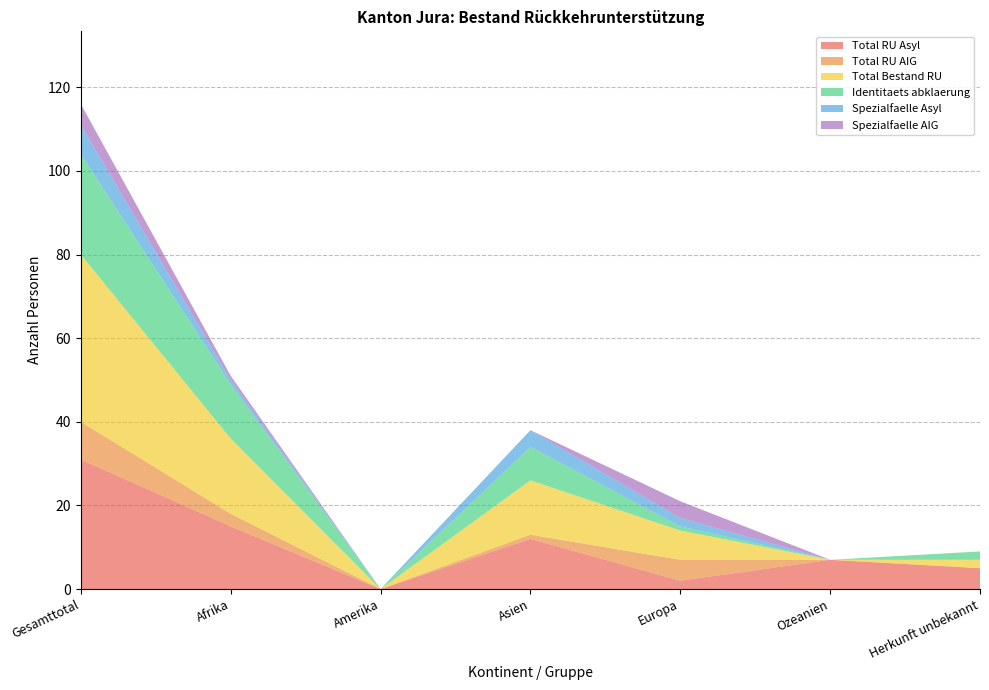

Reading right to left, transcribe all the data shown in this chart.

Total RU Asyl: 5	7	2	12	0	15	31
Total RU AIG: 0	0	5	1	0	3	9
Total Bestand RU: 2	0	7	13	0	18	40
Identitaets abklaerung: 2	0	1	8	0	13	24
Spezialfaelle Asyl: 0	0	2	4	0	1	7
Spezialfaelle AIG: 0	0	4	0	0	1	5